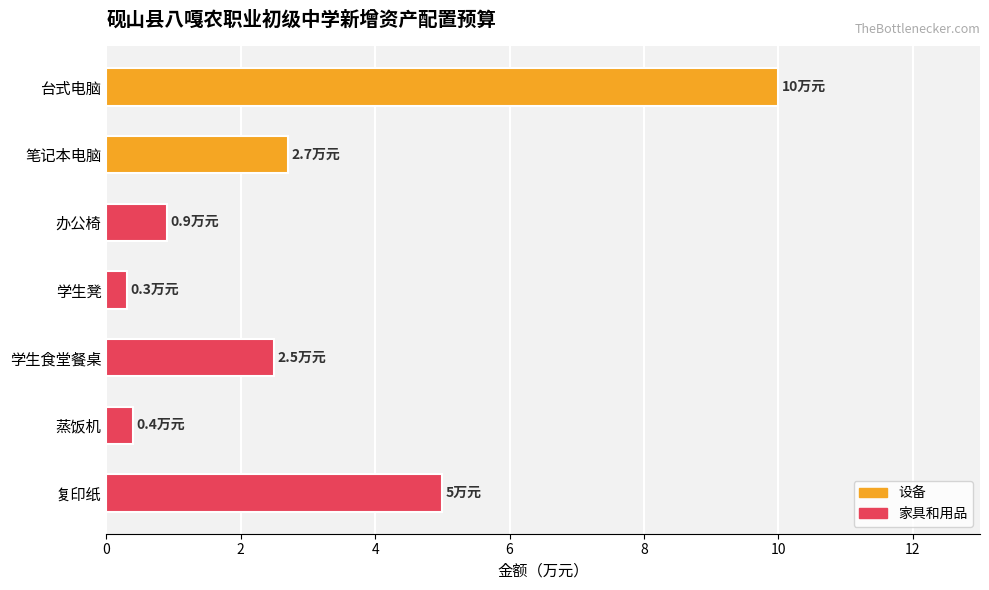

Does the chart contain stacked bars?

No